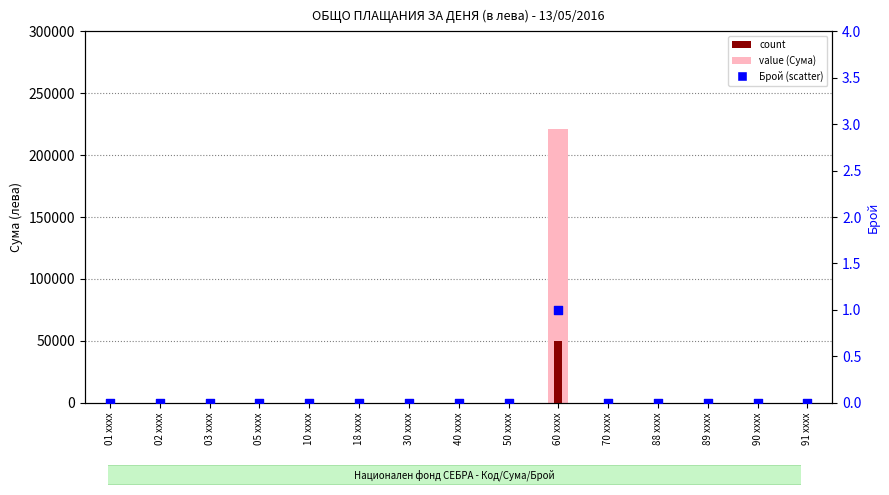

Which series reaches the minimum Y coordinate?

value (Сума)